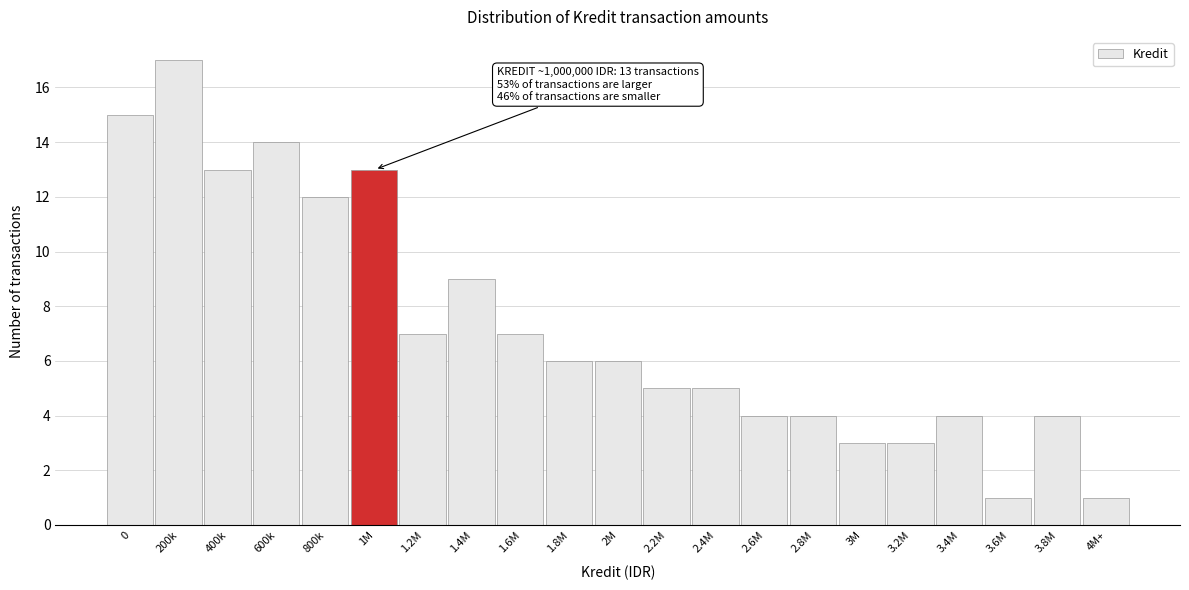

Reading left to right, what are all the values shown in this chart?

15	17	13	14	12	13	7	9	7	6	6	5	5	4	4	3	3	4	1	4	1